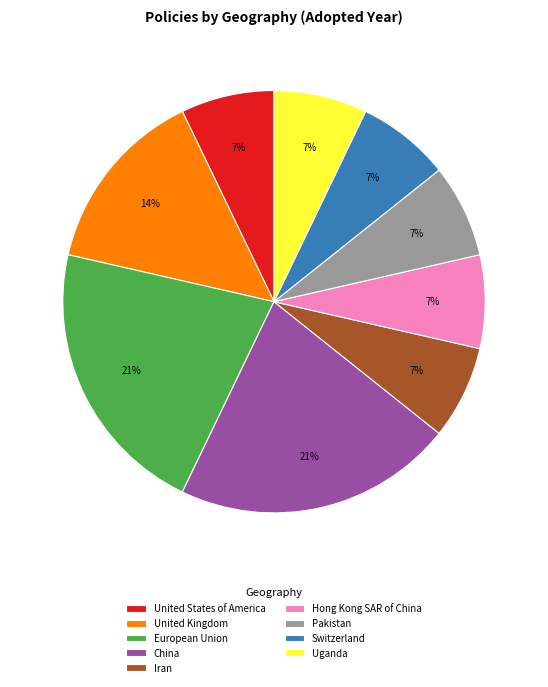

What percentage is the Switzerland slice, to the nearest percent?

7%